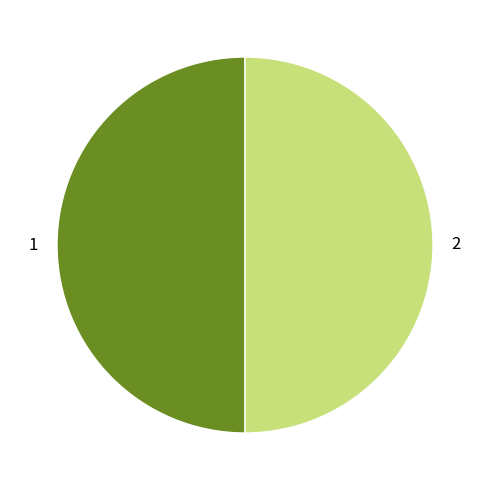

How many segments does this pie chart have?

2